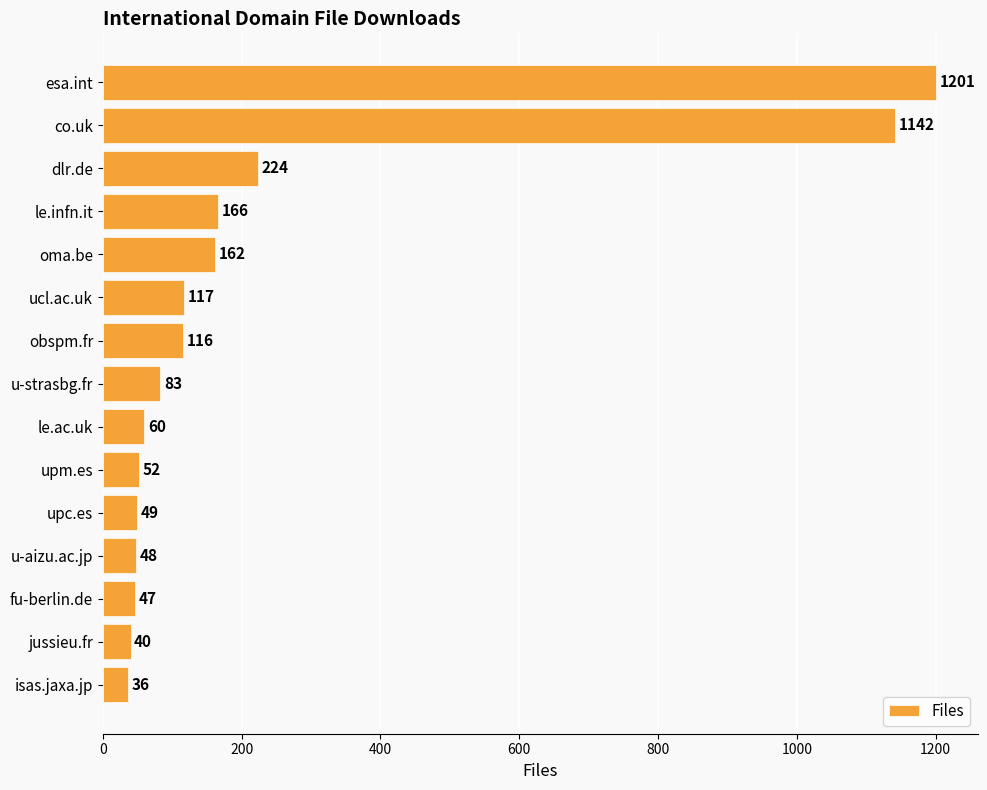

What is the ratio of the value at ucl.ac.uk to the value at oma.be?

0.7